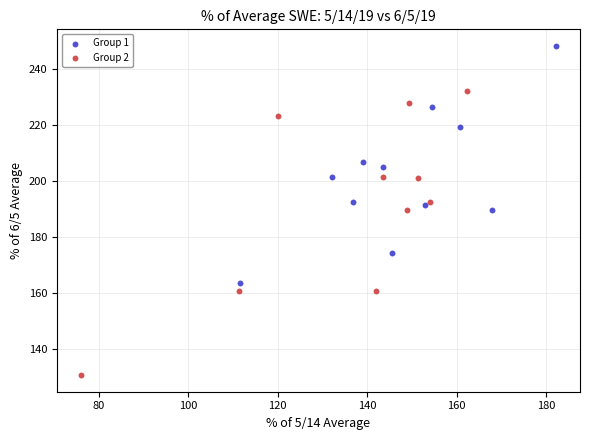

Which series has the largest Y range (max minus min)?

Group 2